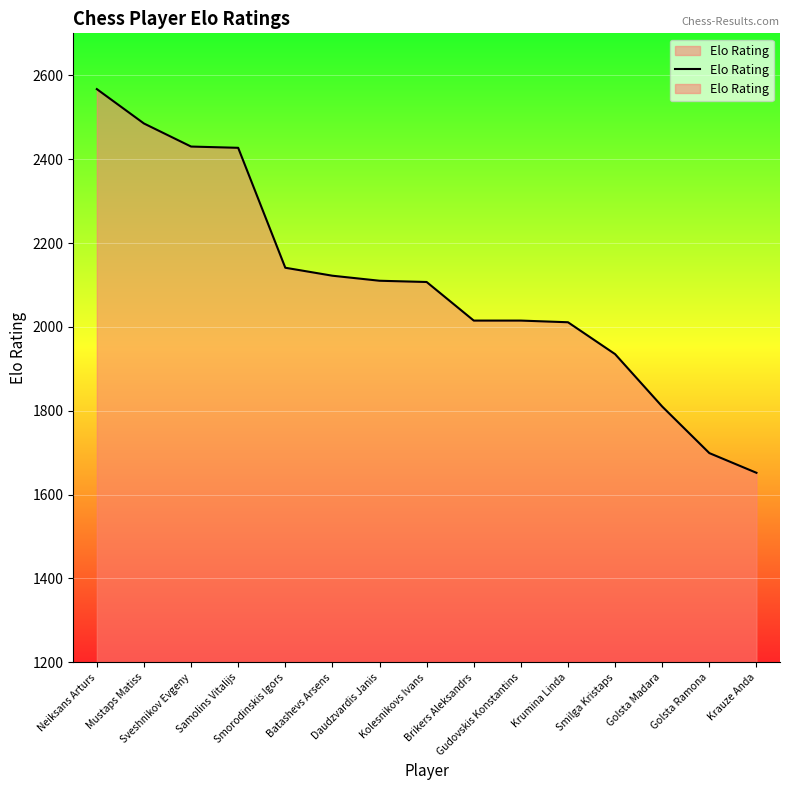

What is the sum of the values at Batashevs Arsens and Daudzvardis Janis?

4232